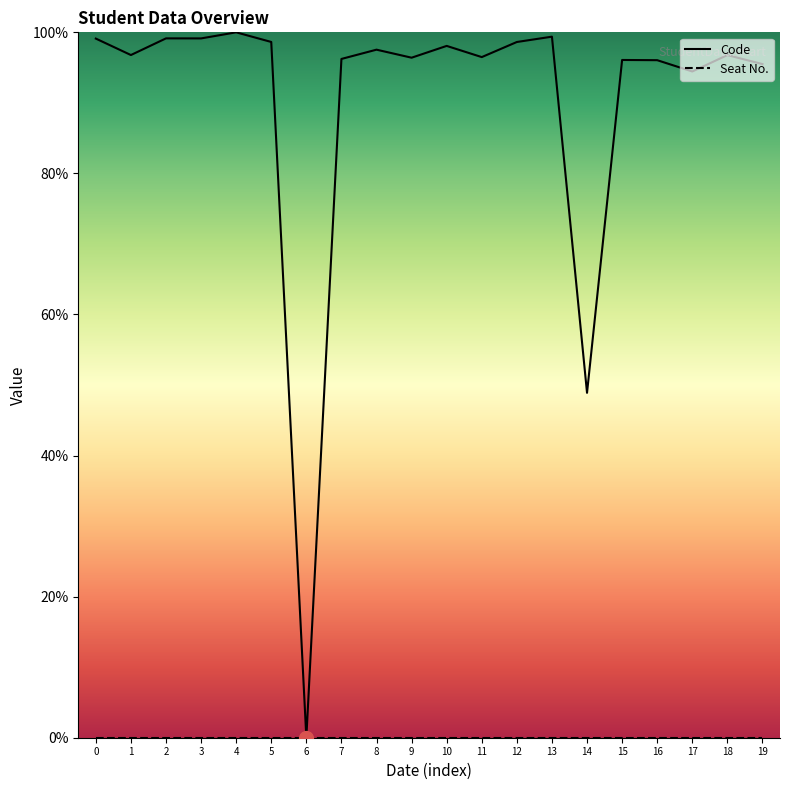

How many series are shown in this chart?

2